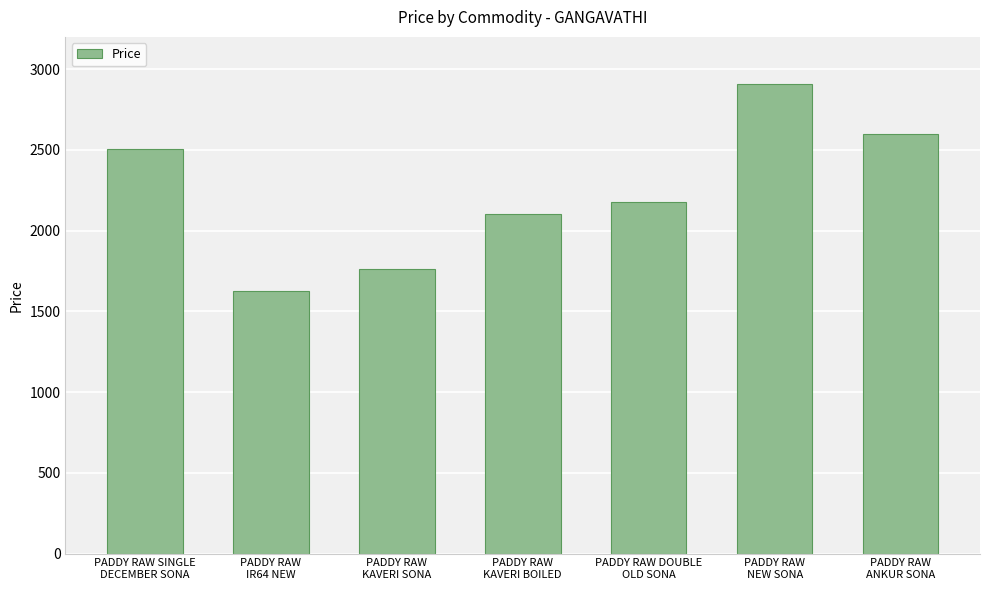

What is the label of the 6th bar from the right?

PADDY RAW
IR64 NEW